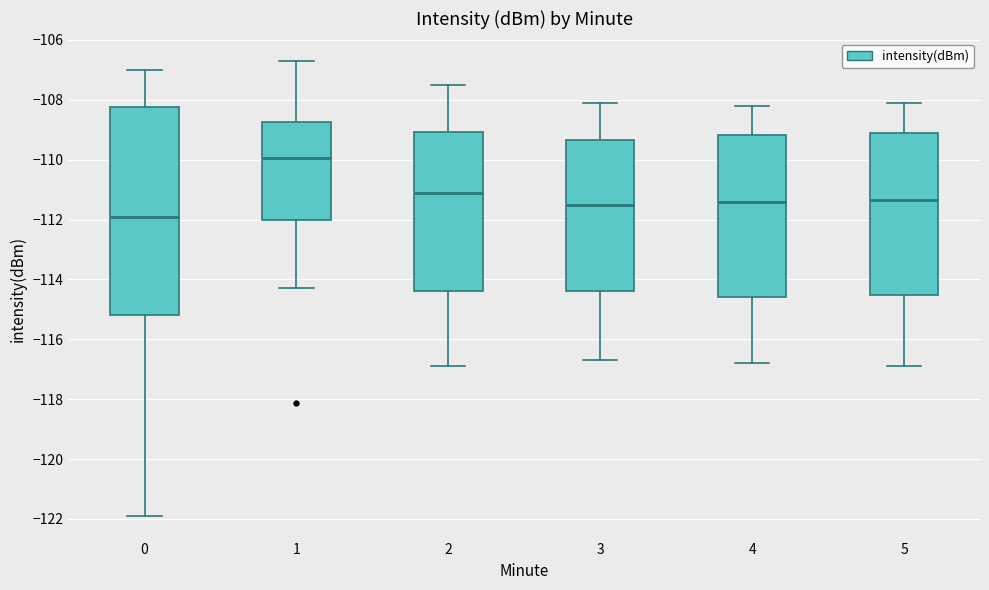

Reading left to right, transcribe this box plot: for each box, give where its median line is, the range the box spans, and where its two whiskers end, as read against the y-axis. The values are not printed on the chart, so give them approximately, as read against the axis.

0: median -111.8, box -115.2 to -108.2, whiskers -121.8 to -107.0
1: median -110.0, box -112.0 to -108.8, whiskers -114.2 to -106.8
2: median -111.0, box -114.4 to -109.0, whiskers -116.8 to -107.4
3: median -111.4, box -114.4 to -109.4, whiskers -116.6 to -108.0
4: median -111.4, box -114.6 to -109.2, whiskers -116.8 to -108.2
5: median -111.4, box -114.6 to -109.2, whiskers -116.8 to -108.0